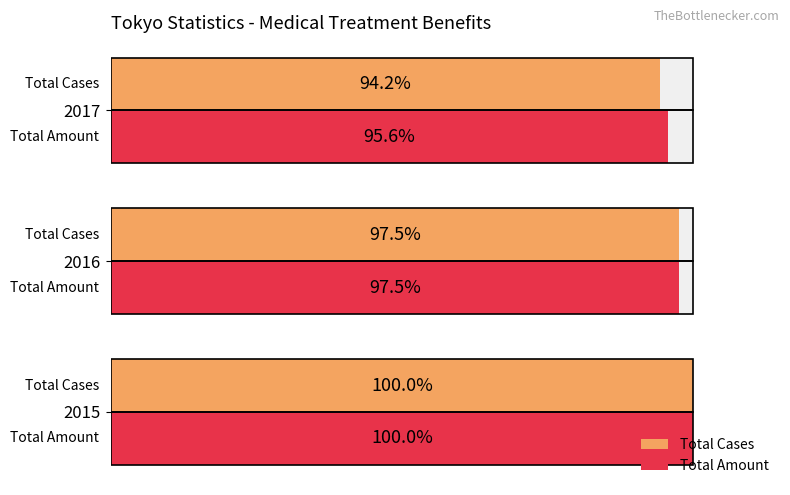

Reading left to right, extract all data points from this chart.

Total Cases: 100.0	97.5	94.2
Total Amount: 100.0	97.5	95.6